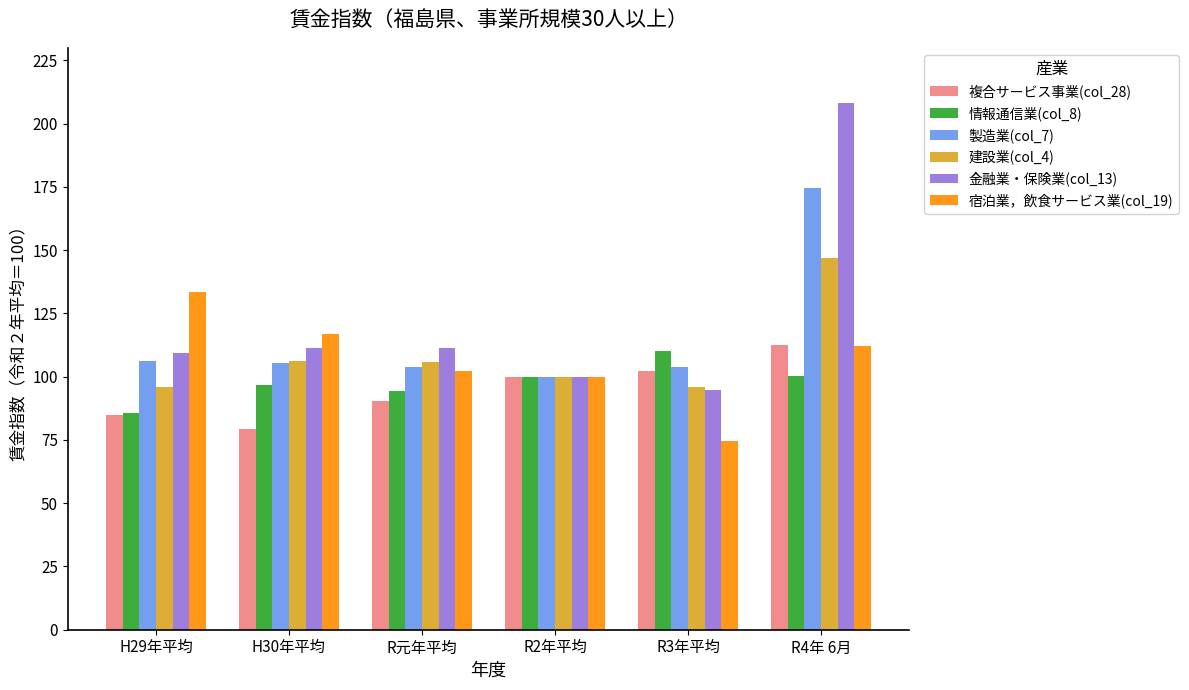

What are all the series names shown in the legend?

複合サービス事業(col_28), 情報通信業(col_8), 製造業(col_7), 建設業(col_4), 金融業・保険業(col_13), 宿泊業，飲食サービス業(col_19)